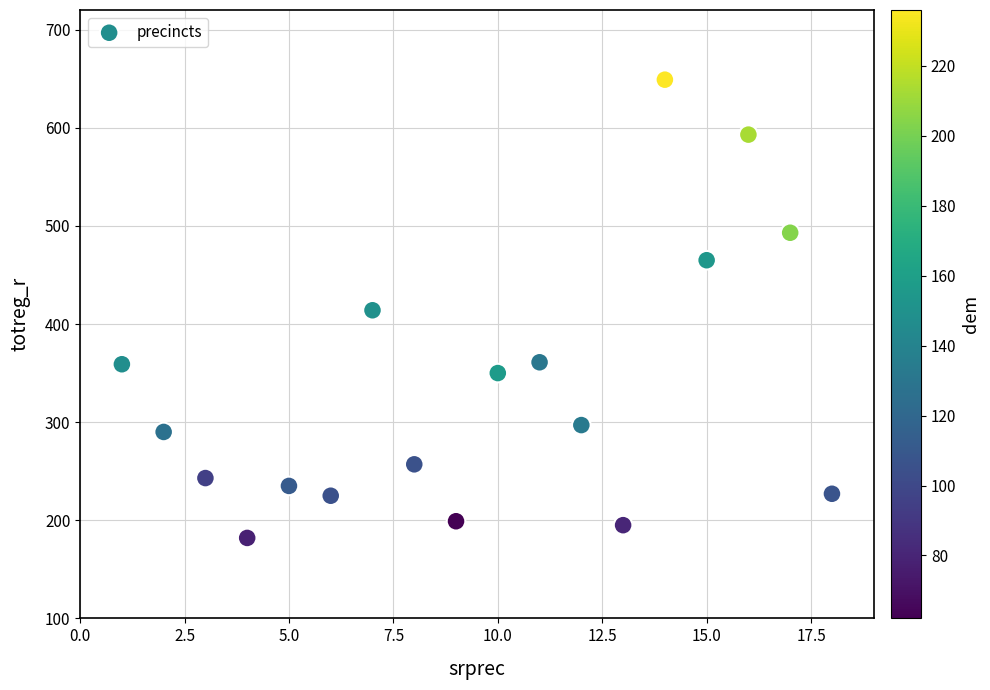

What is the range of Y values (max minus min)?

467